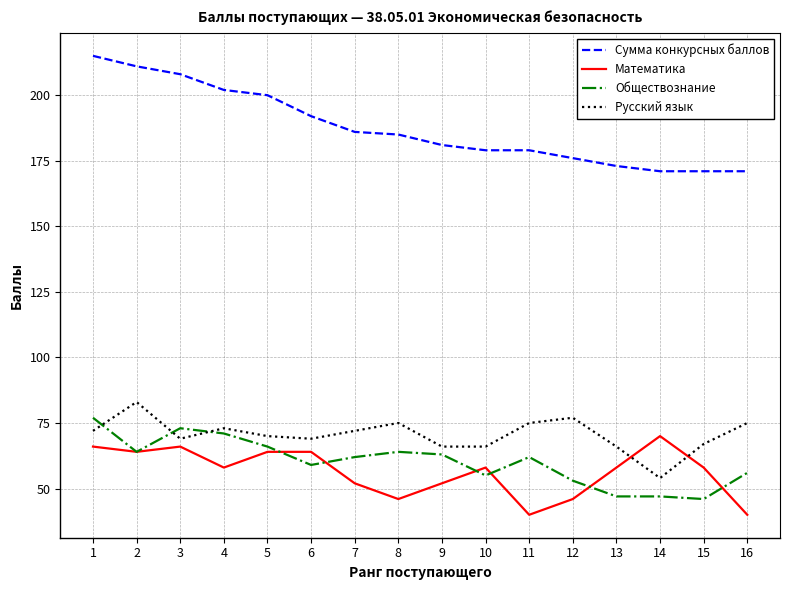

Reading right to left, list all the values displayed in this chart.

Сумма конкурсных баллов: 16=171	15=171	14=171	13=173	12=176	11=179	10=179	9=181	8=185	7=186	6=192	5=200	4=202	3=208	2=211	1=215
Математика: 16=40	15=58	14=70	13=58	12=46	11=40	10=58	9=52	8=46	7=52	6=64	5=64	4=58	3=66	2=64	1=66
Обществознание: 16=56	15=46	14=47	13=47	12=53	11=62	10=55	9=63	8=64	7=62	6=59	5=66	4=71	3=73	2=64	1=77
Русский язык: 16=75	15=67	14=54	13=66	12=77	11=75	10=66	9=66	8=75	7=72	6=69	5=70	4=73	3=69	2=83	1=72